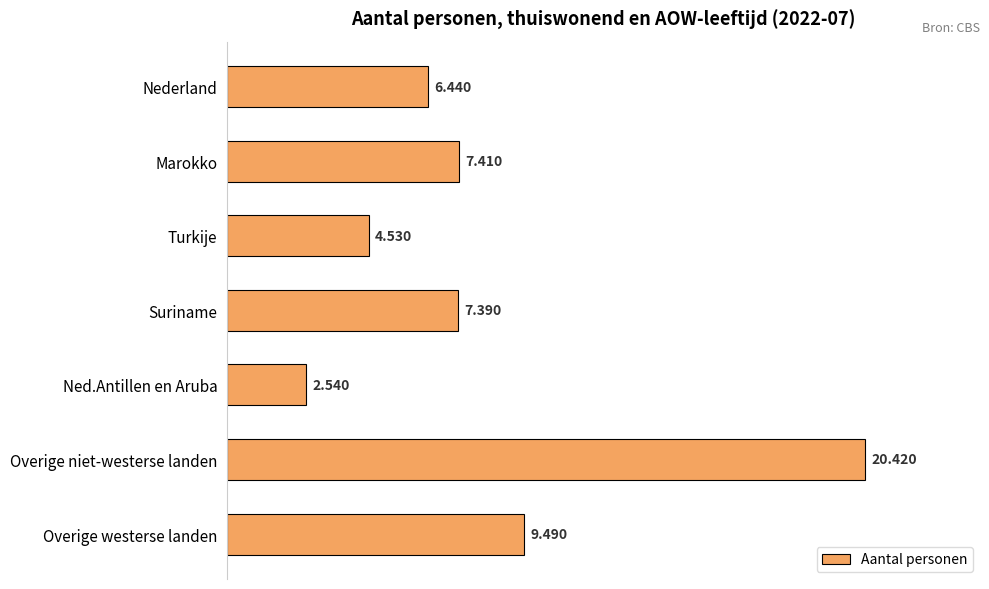

How many bars are there in total?

7